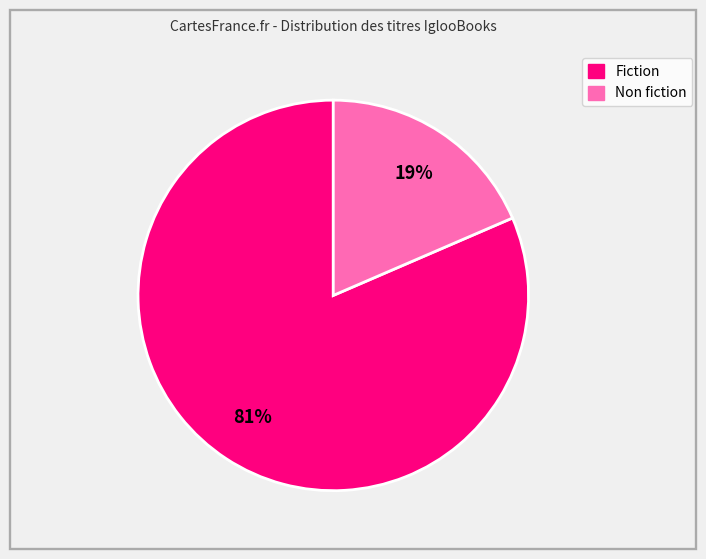

Is there any slice that represents more than half of the pie?

Yes